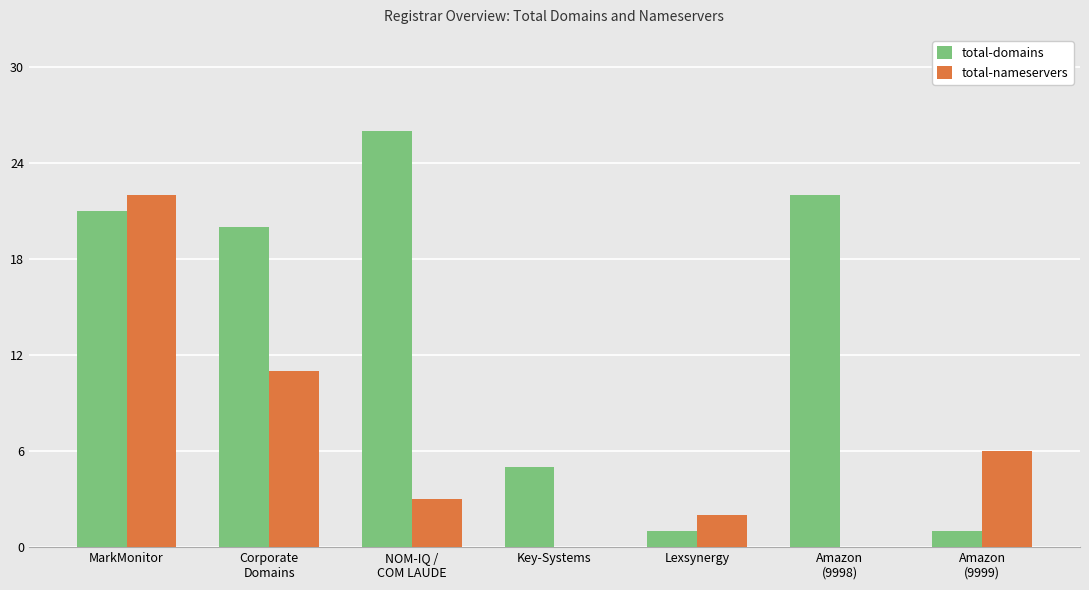

What is the total value across all series at Key-Systems?

5